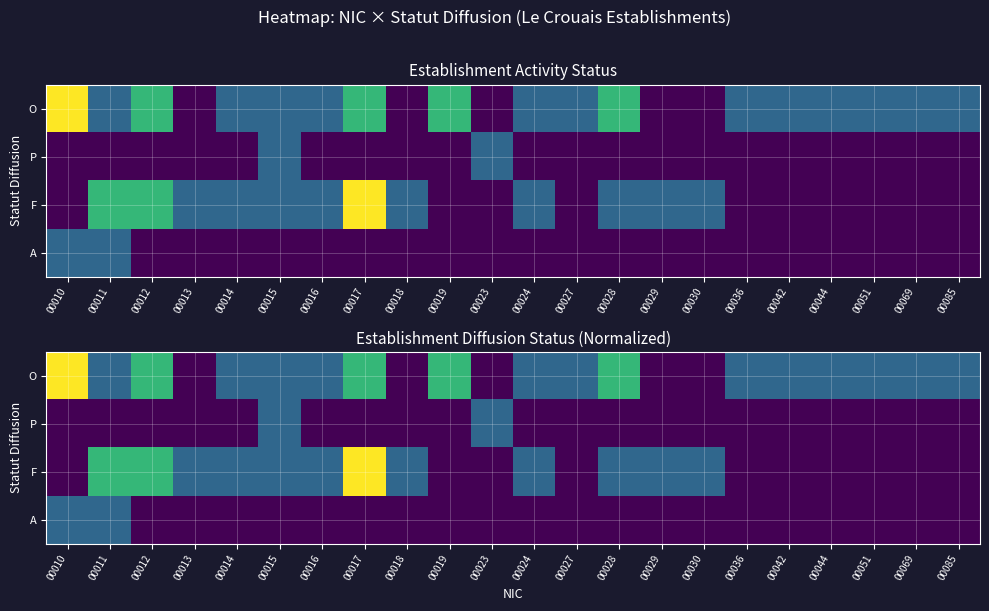

Which has a higher value, 00042 or 00030?

00042